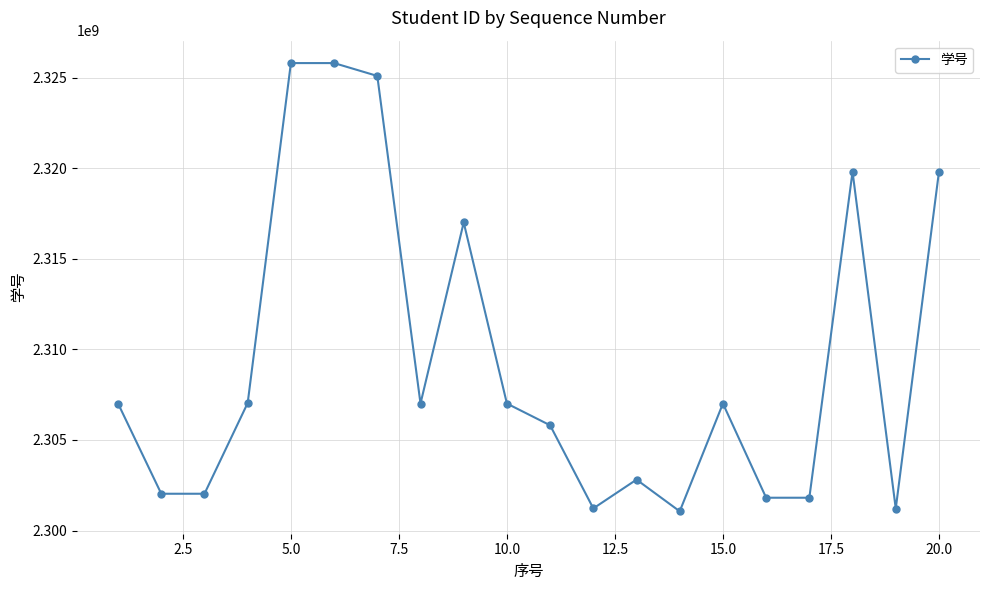

What is the value of the 14th point from the left?

2301061076